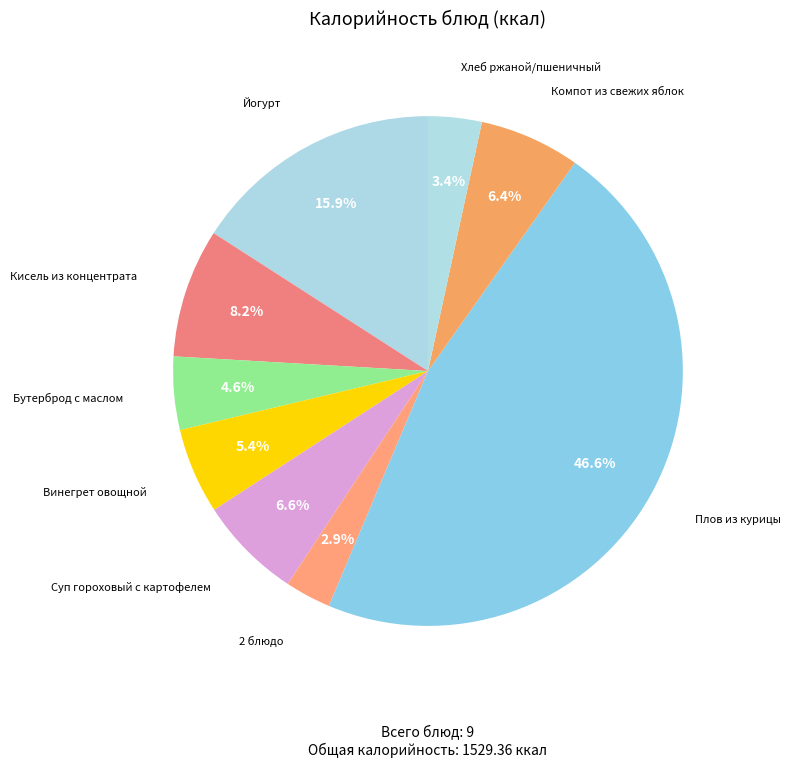

How many segments does this pie chart have?

9